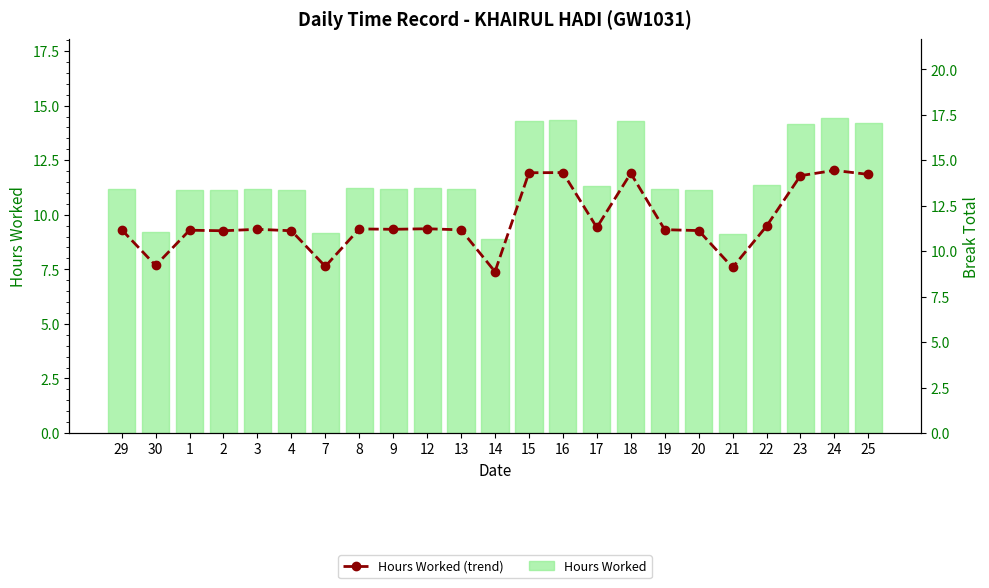

Which series has the largest total across all categories?

Hours Worked